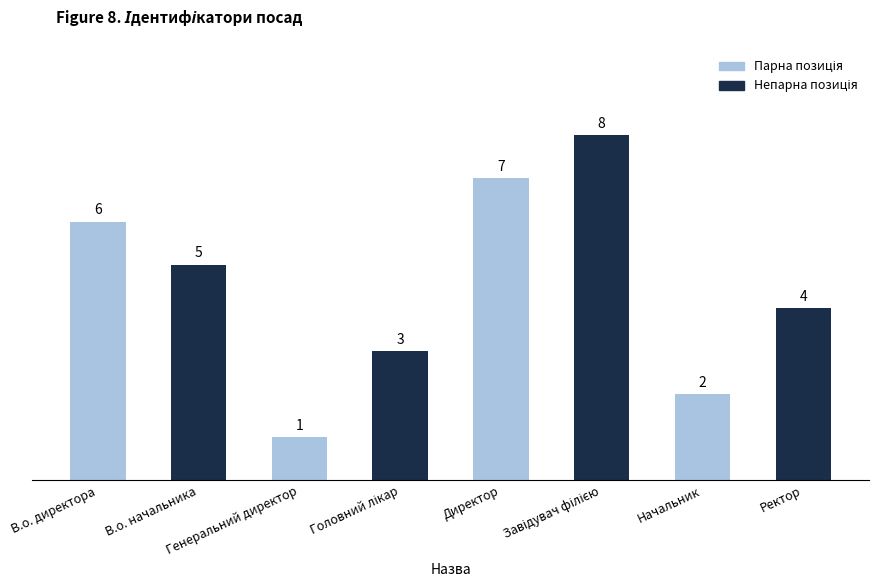

What is the smallest value displayed?

1